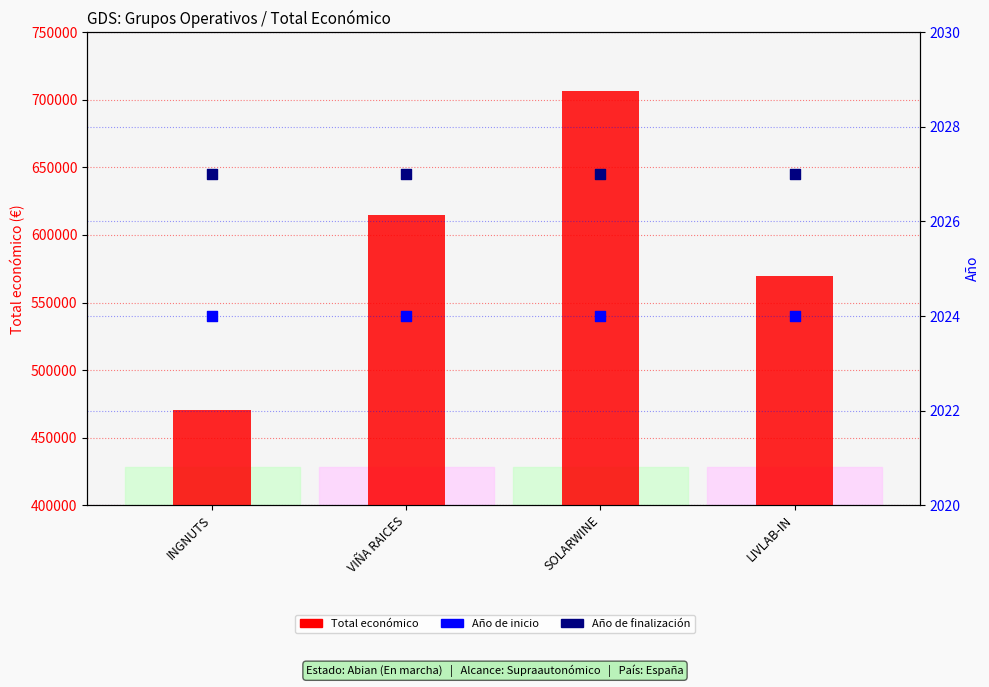

Which series has the widest spread of Y values?

Total económico